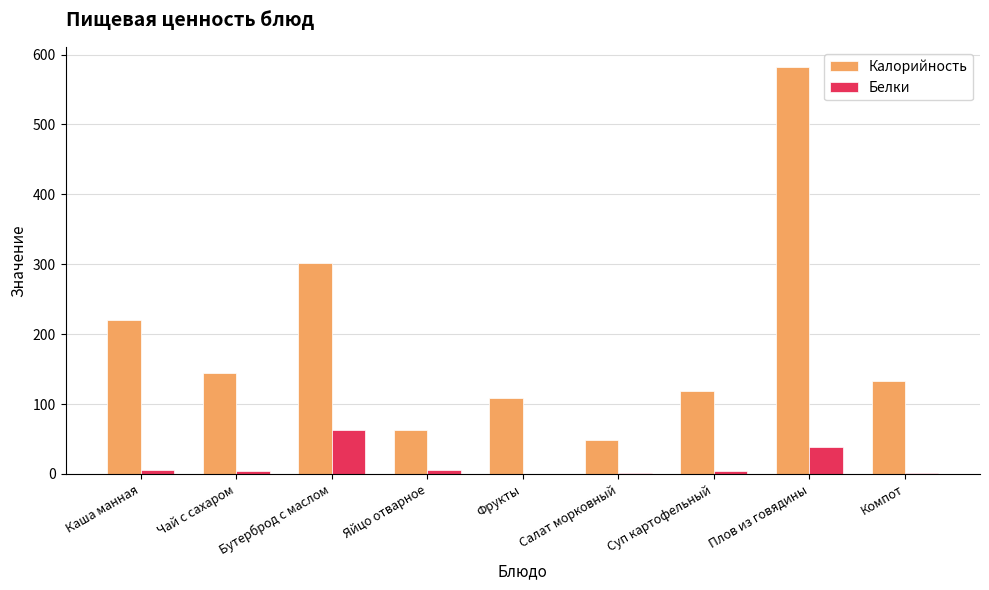

True or false: Калорийность has a value of 429 at Бутерброд с маслом.

False